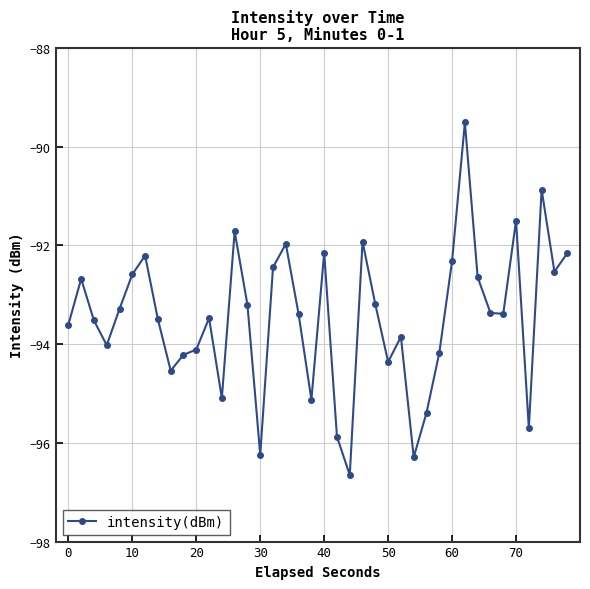

How many categories are shown in the chart?

40